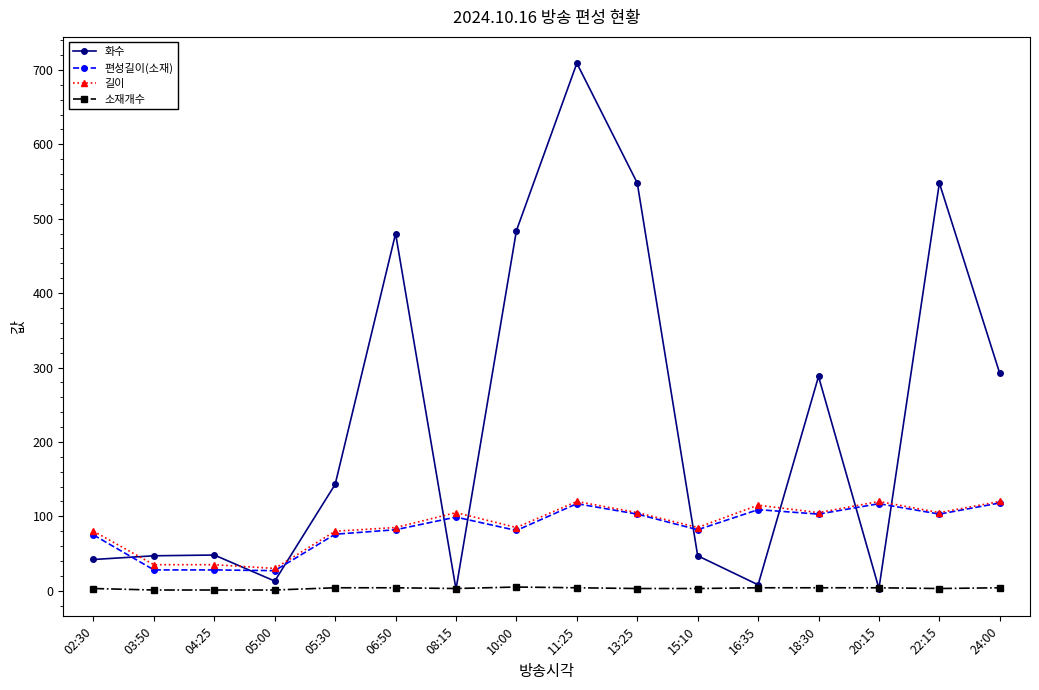

True or false: 편성길이(소재) has a value of 188 at 20:15.

False